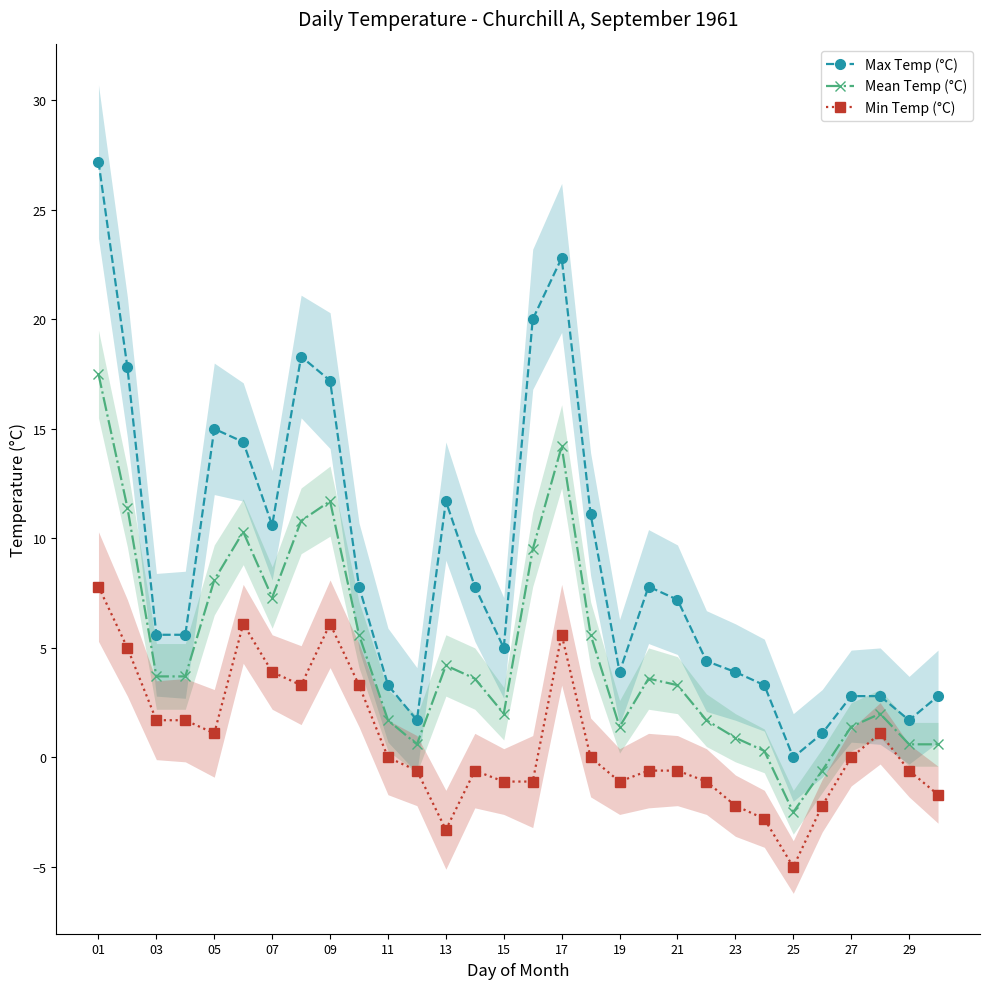

True or false: Mean Temp (°C) and Min Temp (°C) cross at least once.

False